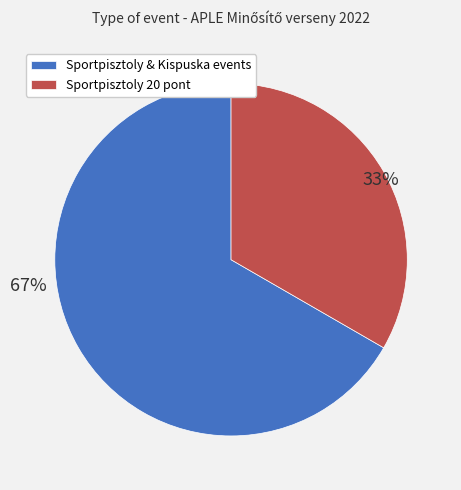

How many segments does this pie chart have?

2